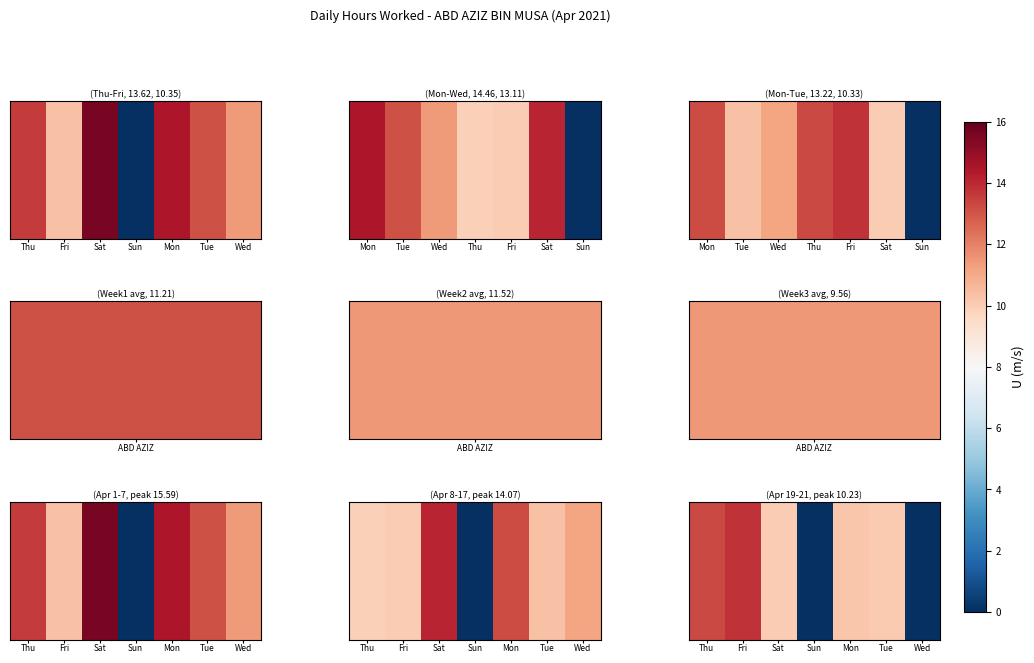

True or false: the data shows 3.6 at Thu.

False